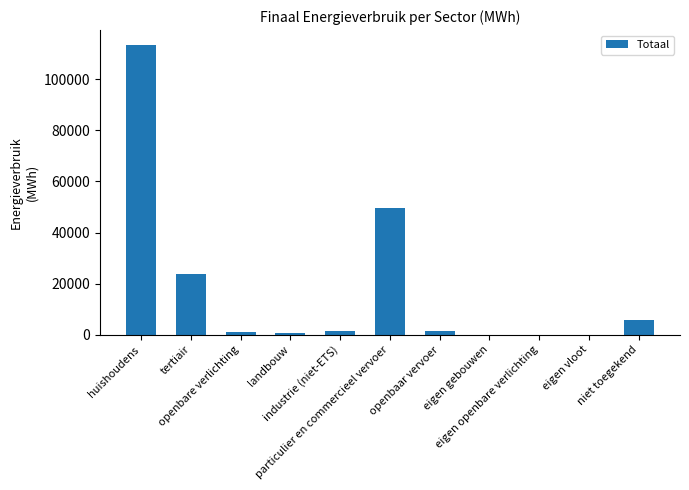

Count the number of categories in the chart.

11